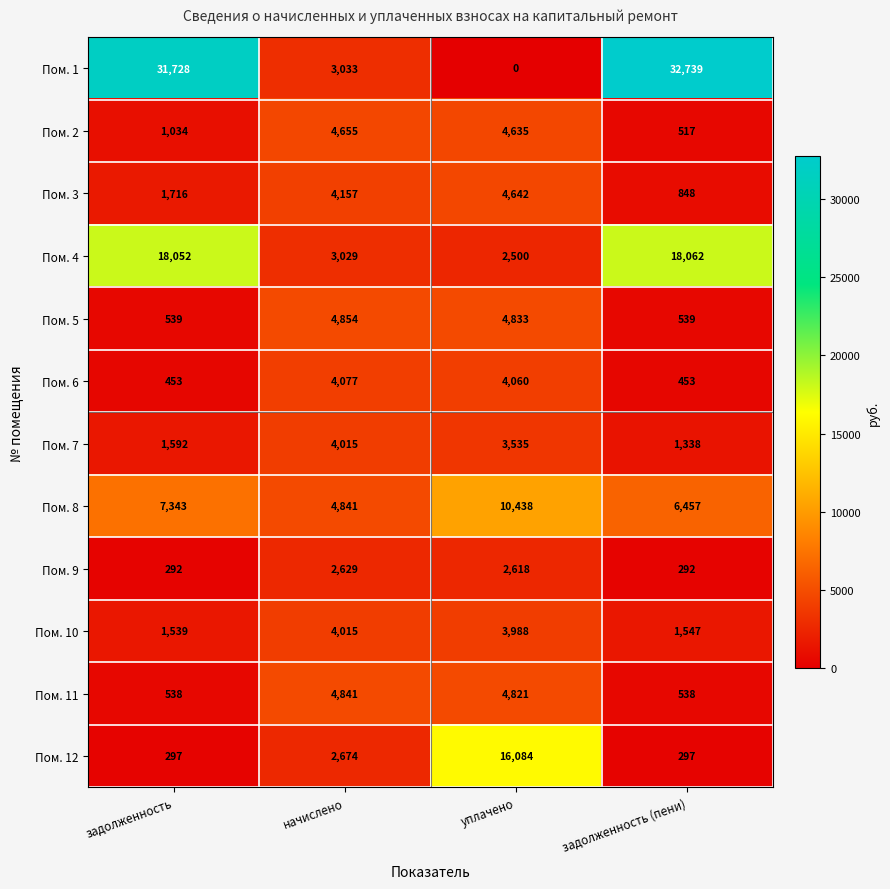

Which series has the widest spread of values?

Пом. 1